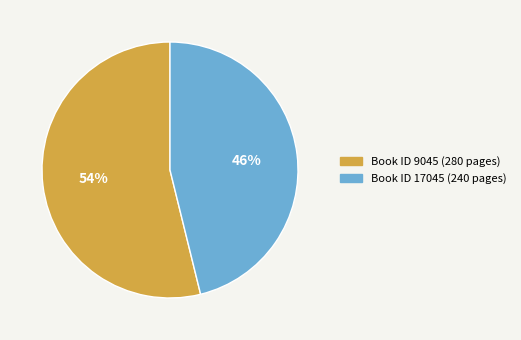

Which category has the biggest portion of the pie?

Book ID 9045 (280 pages)